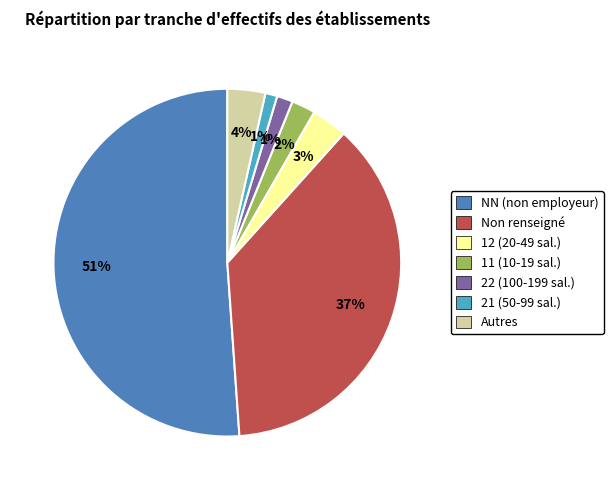

Is there a majority slice in this chart?

Yes